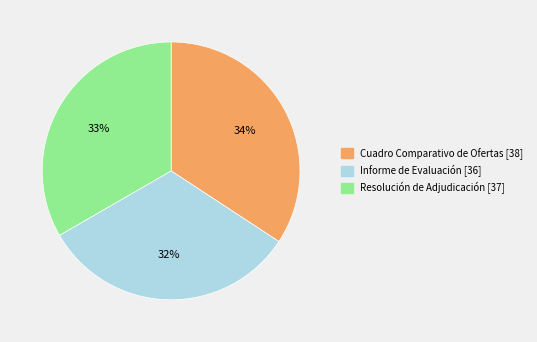

Count the number of slices in the pie.

3